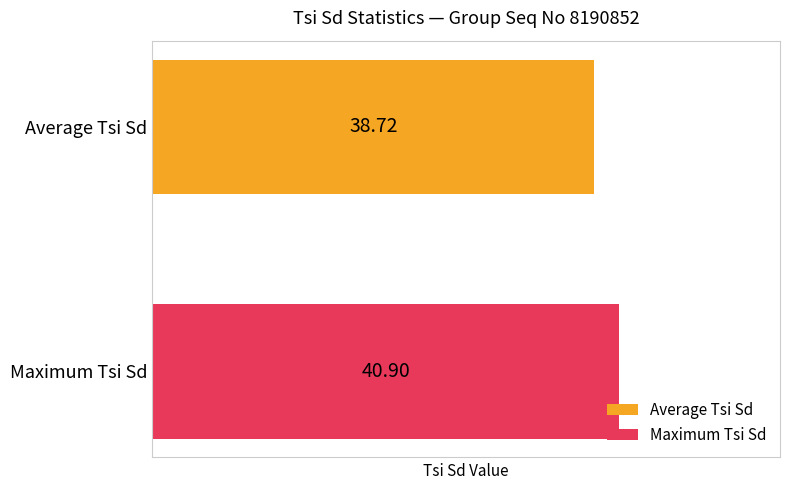

List the series in order of their peak value, highest first.

Maximum Tsi Sd, Average Tsi Sd